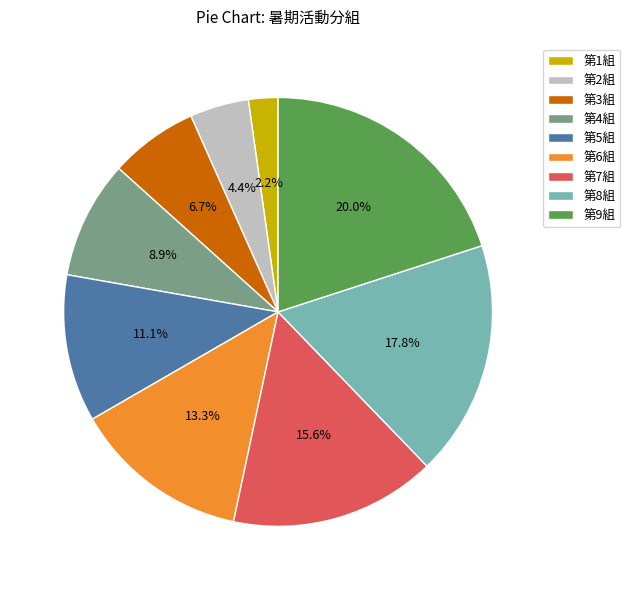

Do 第5組 and 第7組 together represent more than half of the pie?

No